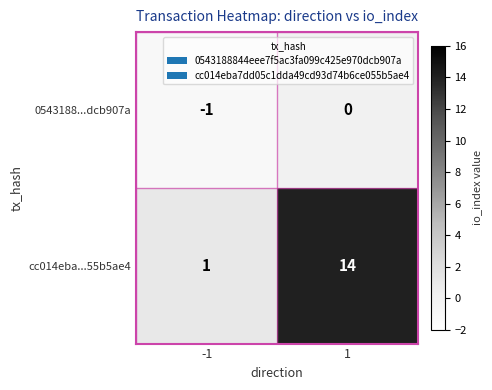

The 0543188...dcb907a series shows 0 at 1. True or false?

True